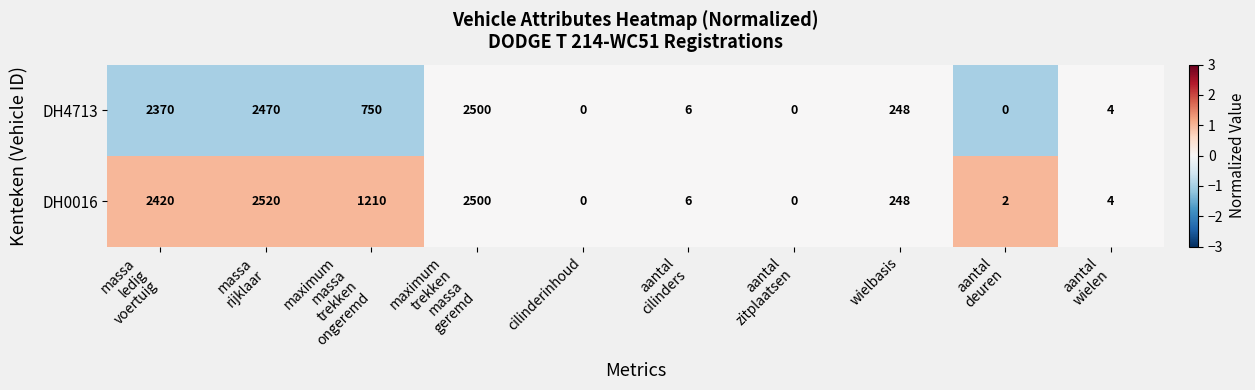

Which series has the largest range (max minus min)?

DH0016